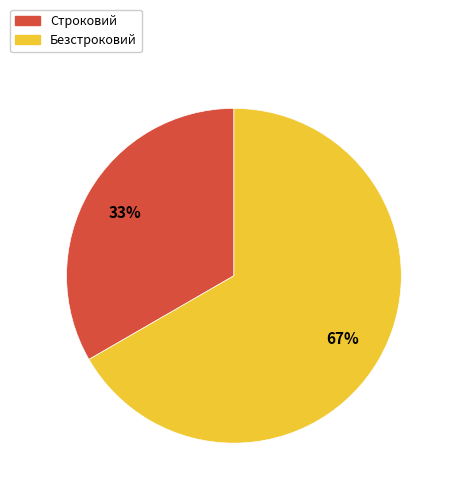

Which slice is the smallest?

Строковий